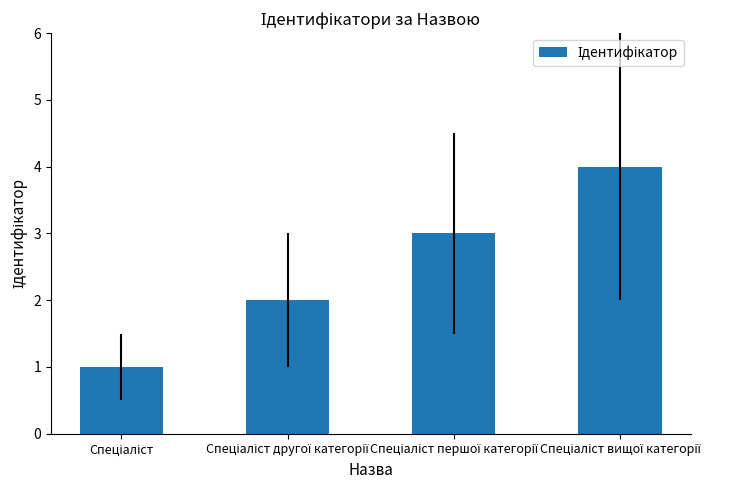

What is the greatest value displayed?

4